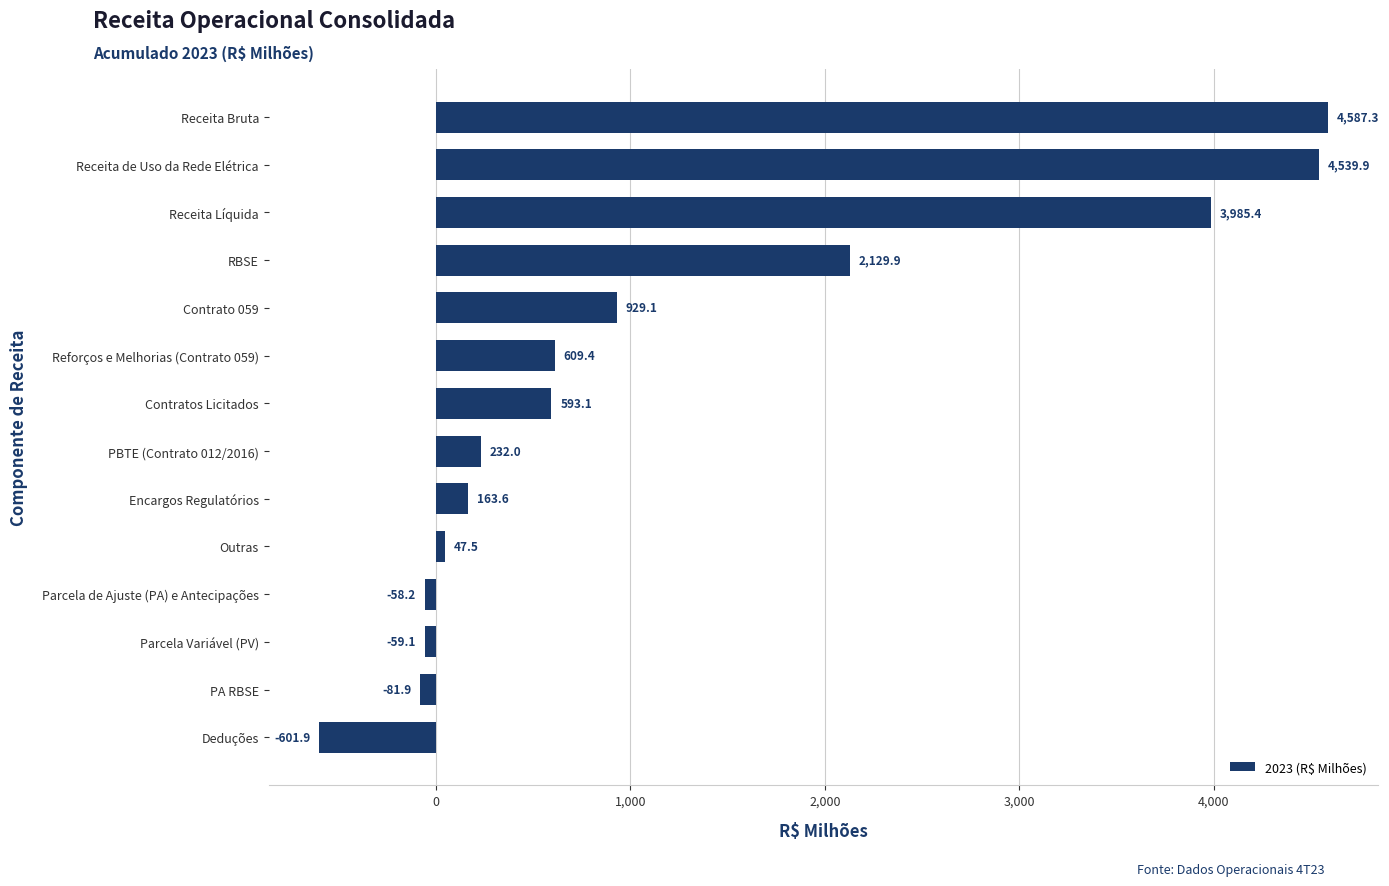

What is the smallest value displayed?

-601.9